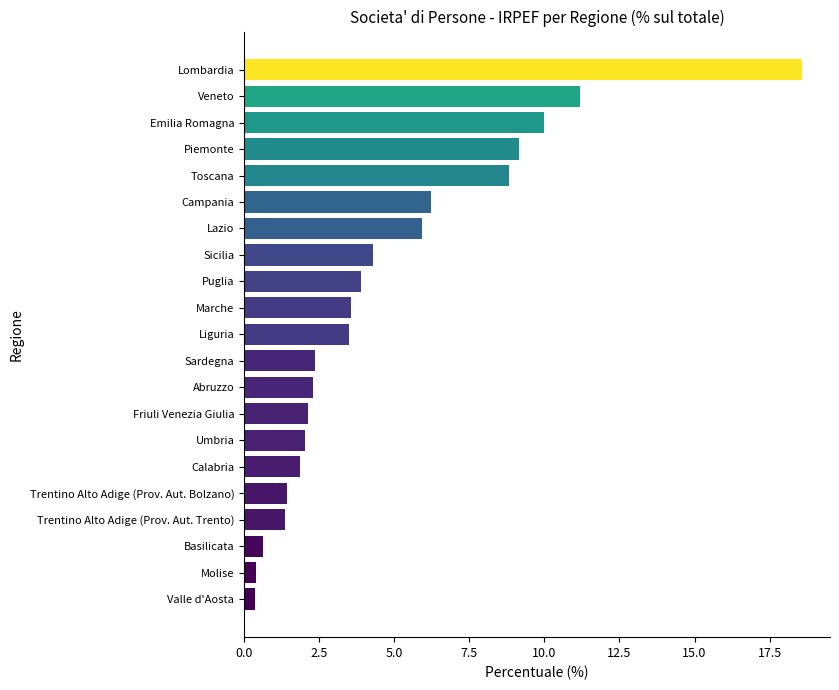

Are the bars grouped side by side (vs. stacked)?

No